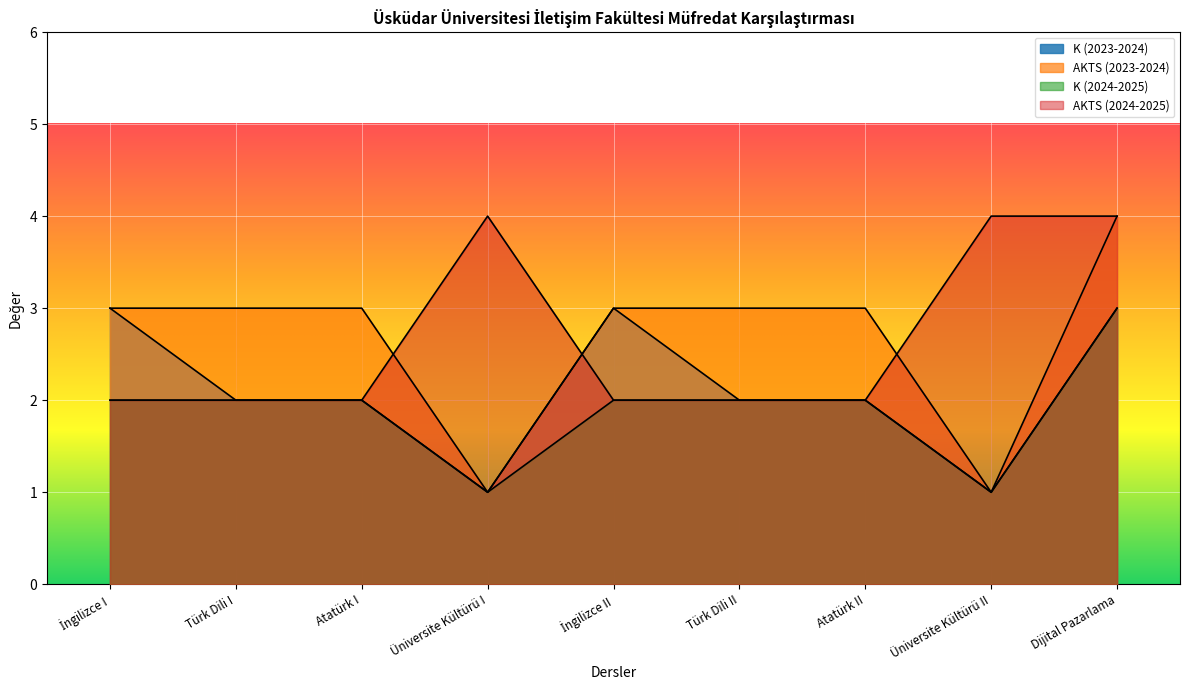

Where is K (2023-2024) nearest to the value 2?

Türk Dili I